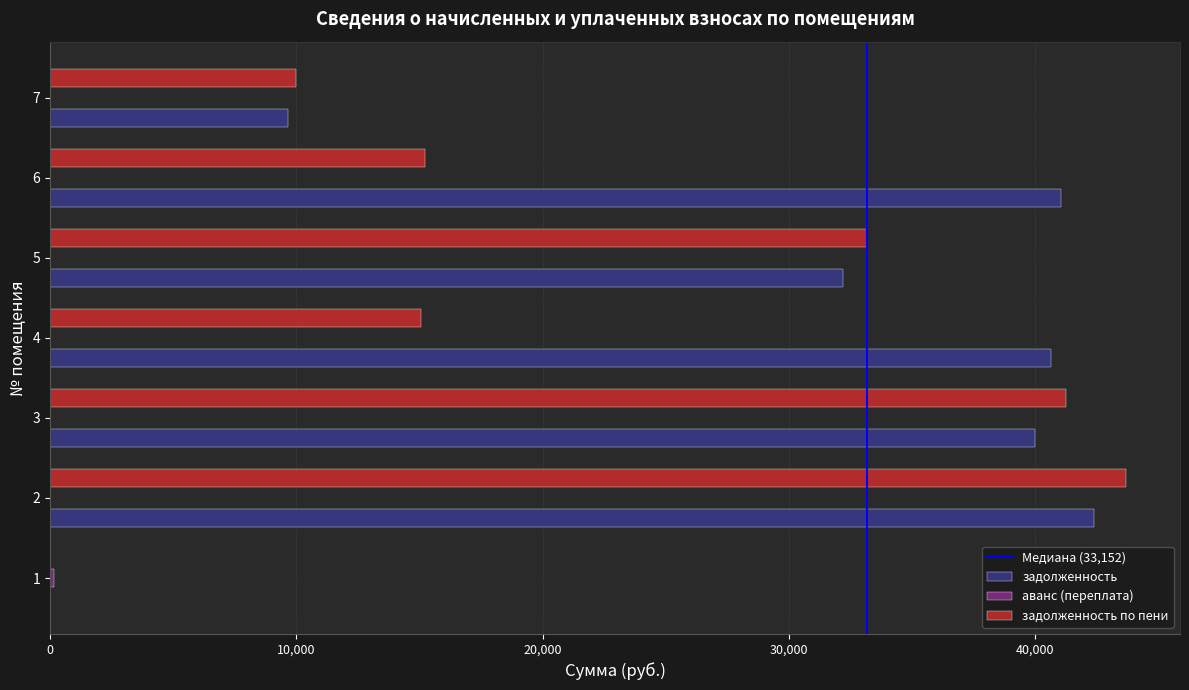

What is the maximum value for задолженность по пени?

43683.4